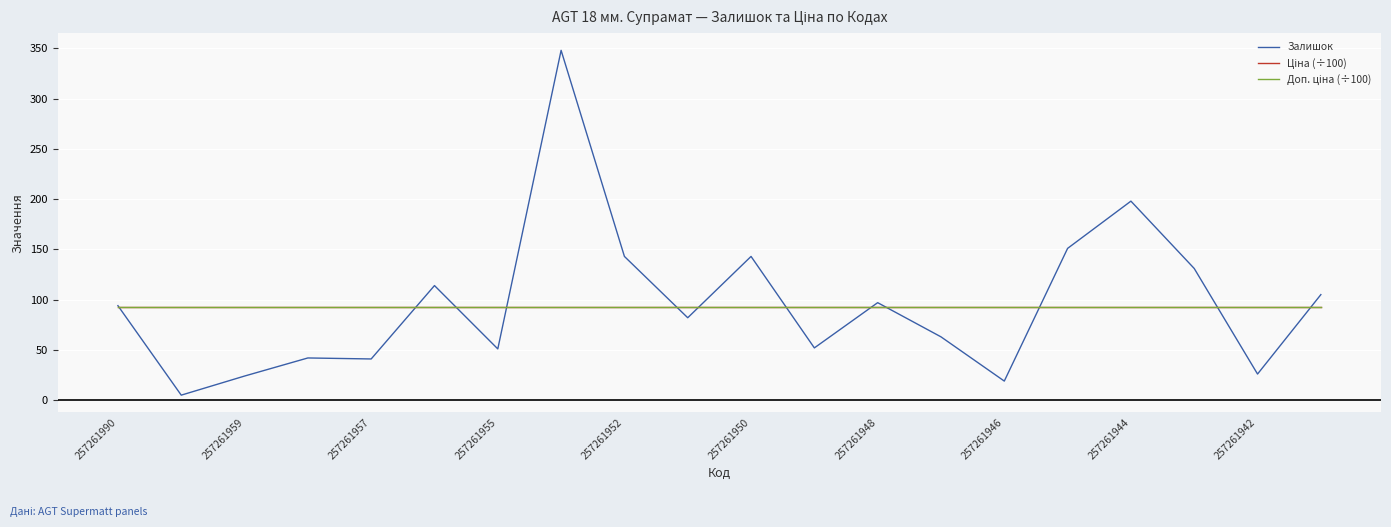

How many intersections are there between Доп. ціна (÷100) and Залишок?

12